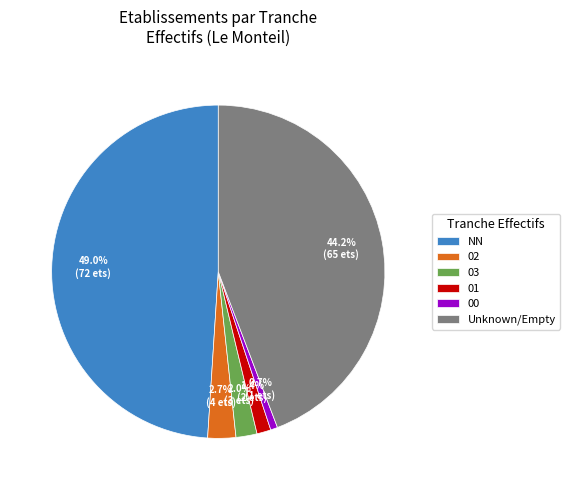

What percentage is the NN slice, to the nearest percent?

49%